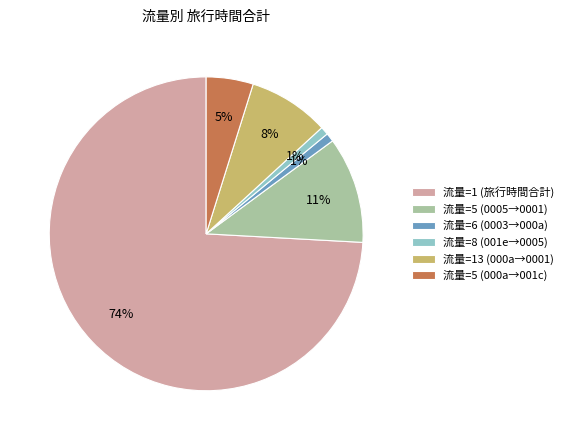

Which category accounts for the majority?

流量=1 (旅行時間合計)